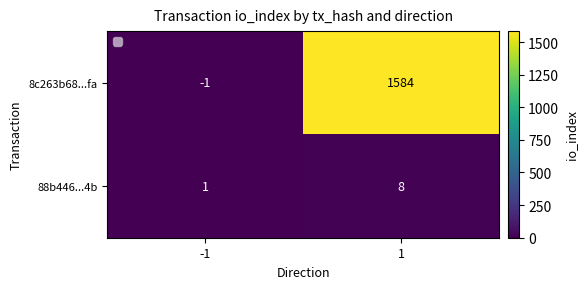

Which series has the widest spread of values?

8c263b68...fa